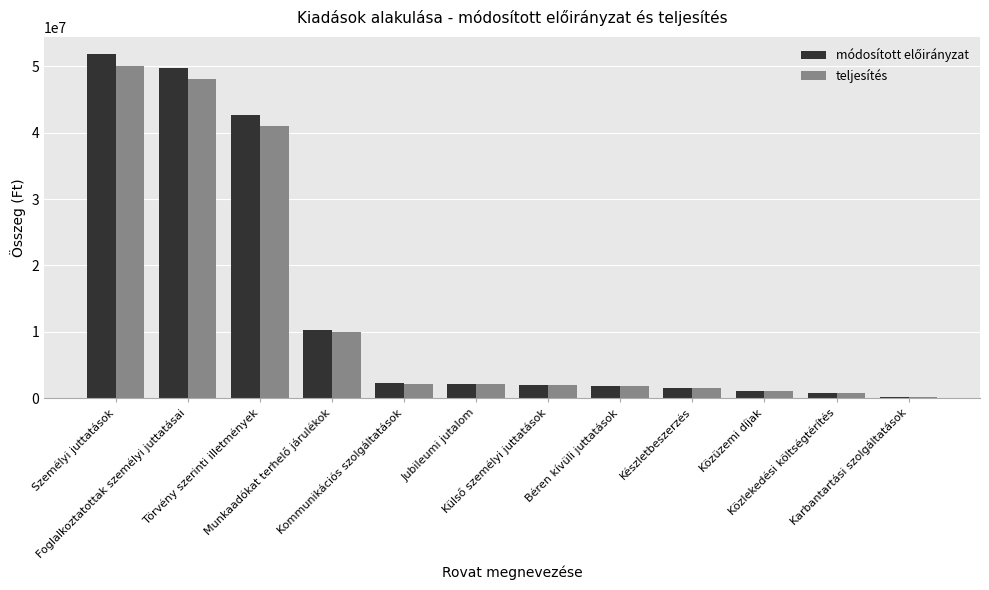

What is the sum of all teljesítés values?

160594304